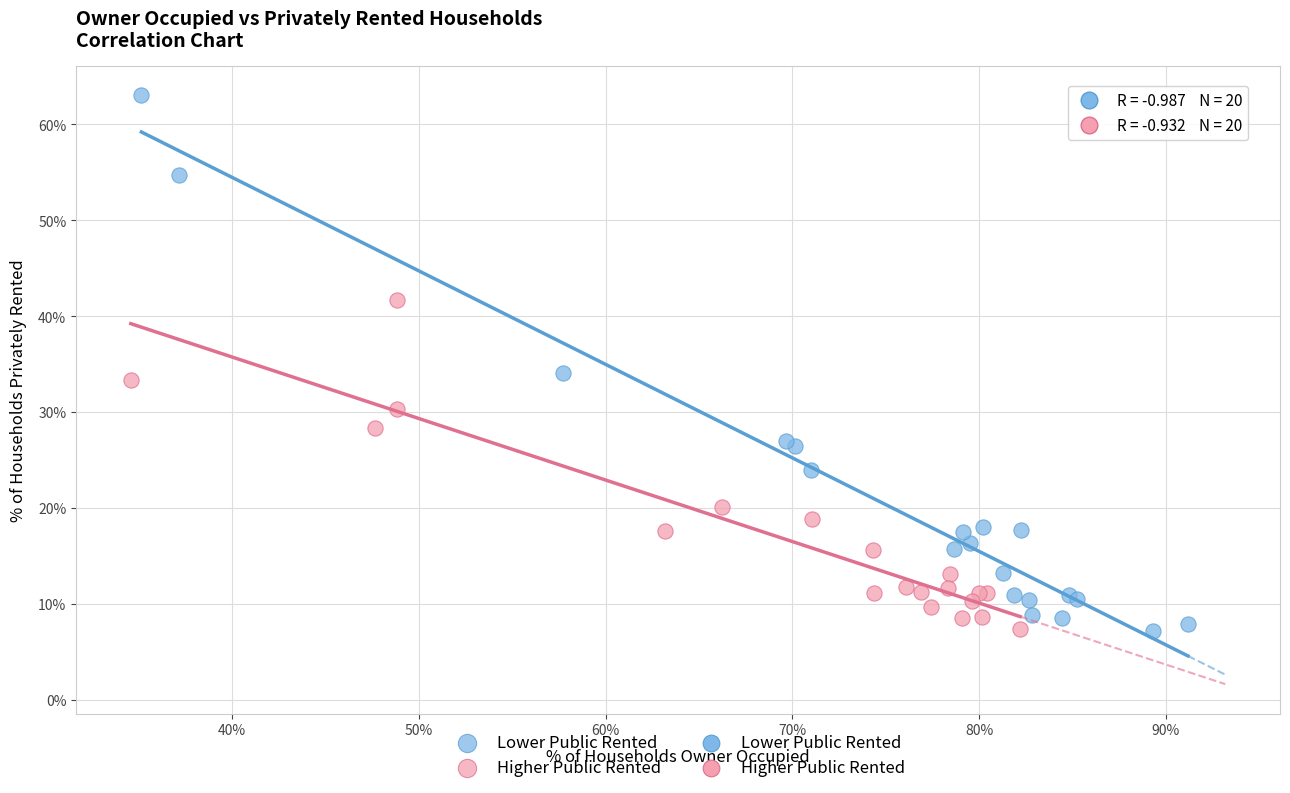

Which series contains the highest Y value?

Lower Public Rented